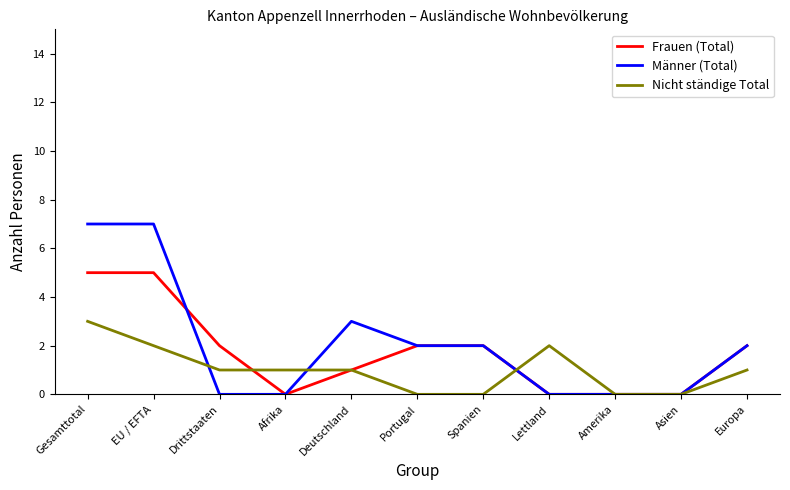

What is the difference between the Frauen (Total) values at Spanien and Afrika?

2